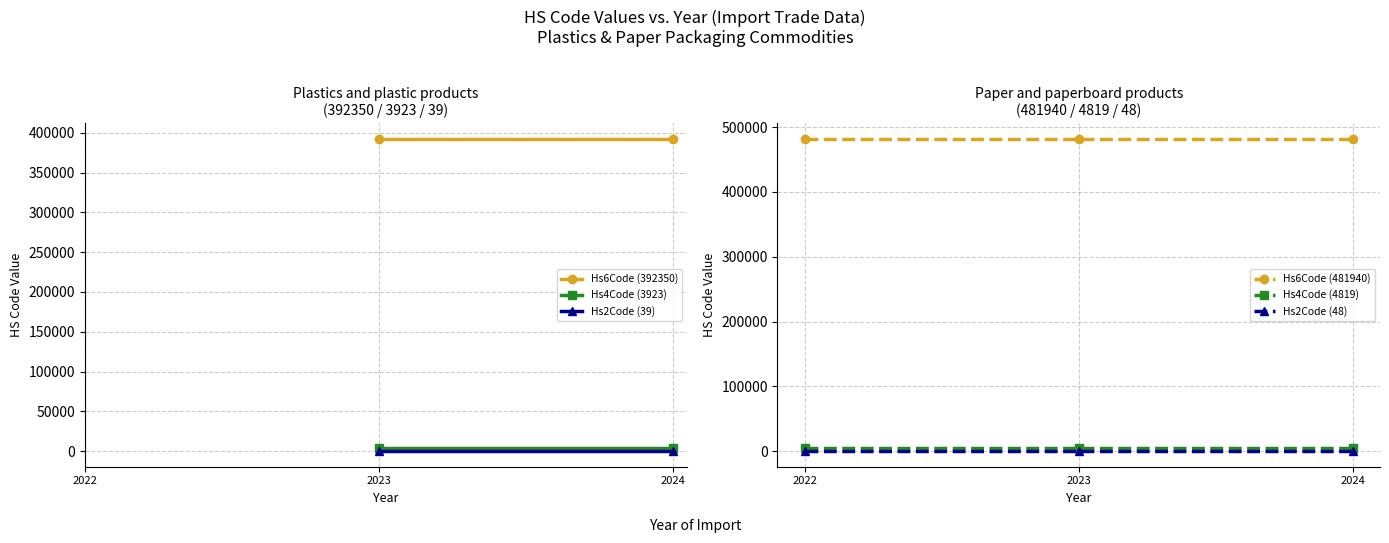

What is the difference between the highest and lowest values at 2024?

481892